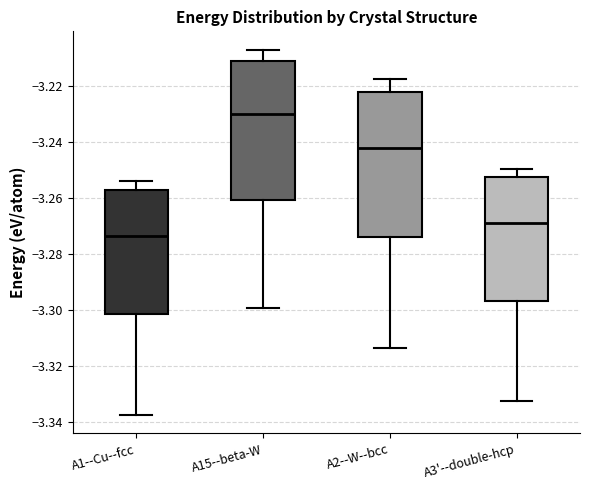

Reading left to right, transcribe this box plot: for each box, give where its median line is, the range the box spans, and where its two whiskers end, as read against the y-axis. The values are not printed on the chart, so give them approximately, as read against the axis.

A1--Cu--fcc: median -3.274, box -3.302 to -3.258, whiskers -3.338 to -3.254
A15--beta-W: median -3.230, box -3.260 to -3.212, whiskers -3.300 to -3.208
A2--W--bcc: median -3.242, box -3.274 to -3.222, whiskers -3.314 to -3.218
A3'--double-hcp: median -3.270, box -3.296 to -3.252, whiskers -3.332 to -3.250